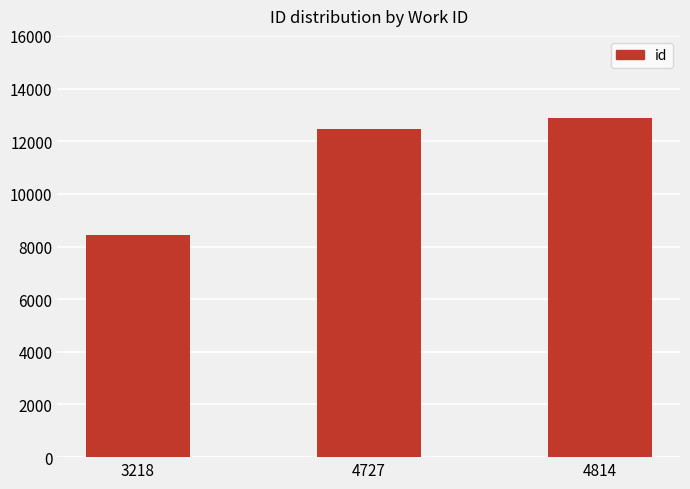

Are the bars grouped side by side (vs. stacked)?

No